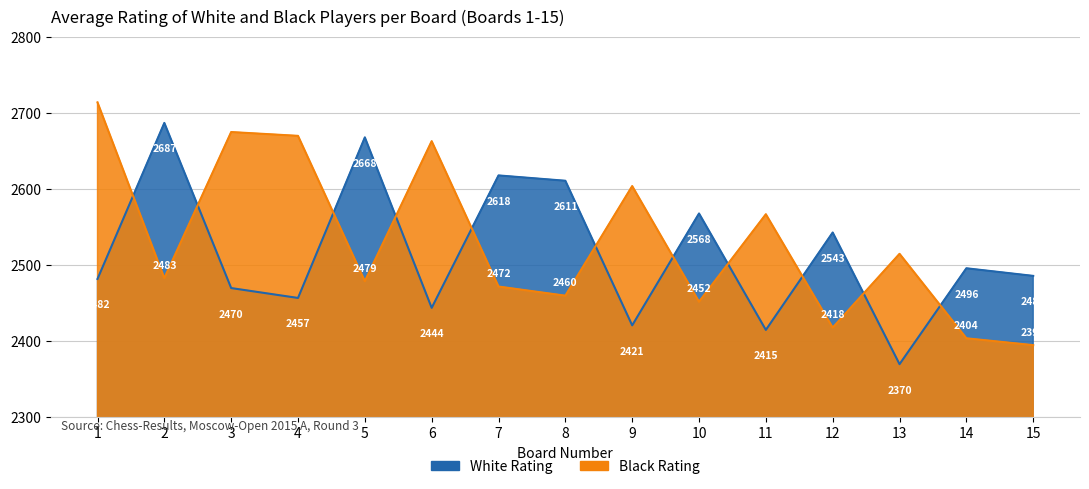

How many interior local peaks does the White Rating series have?

6